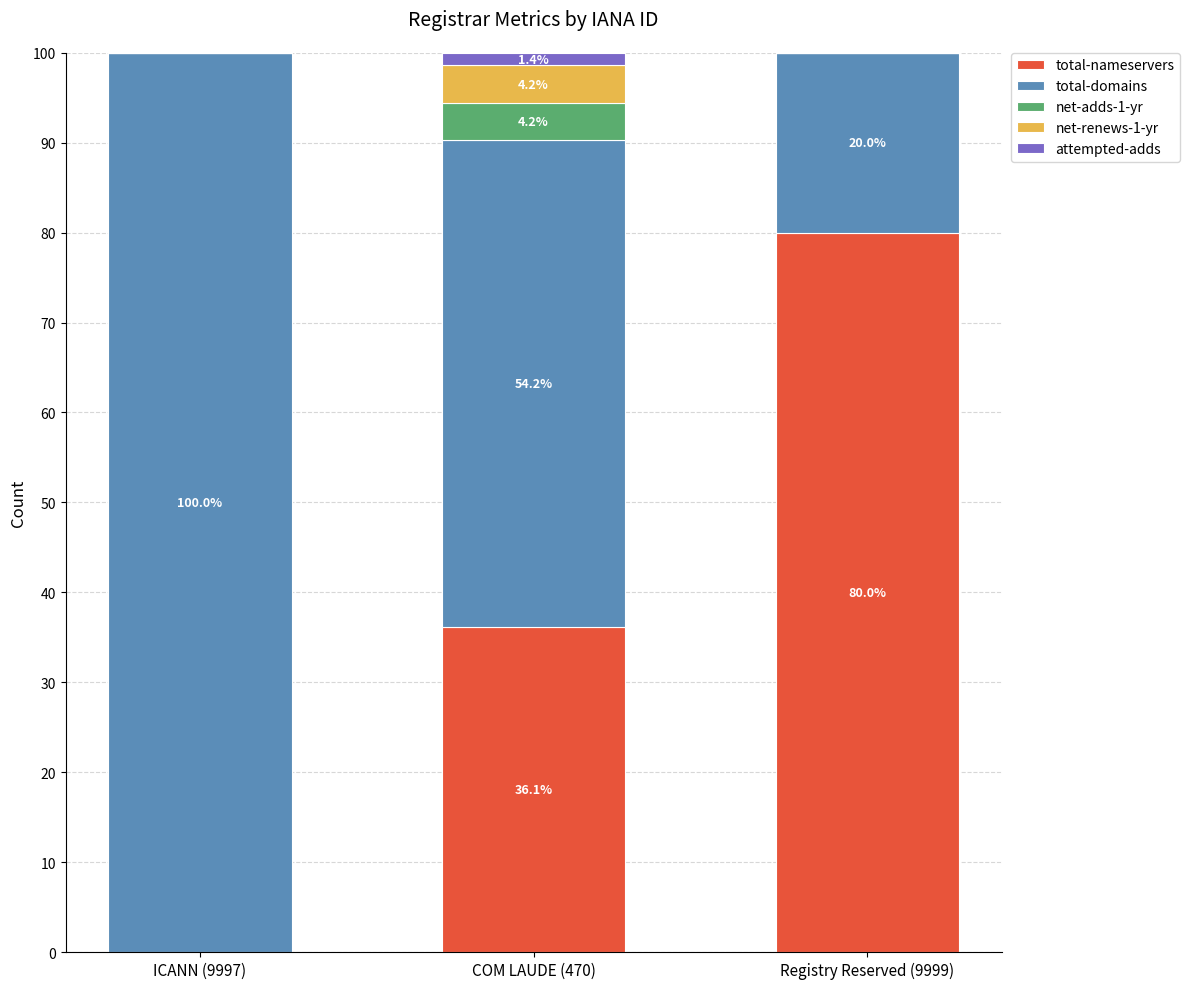

True or false: total-nameservers has a value of -42.1 at ICANN (9997).

False